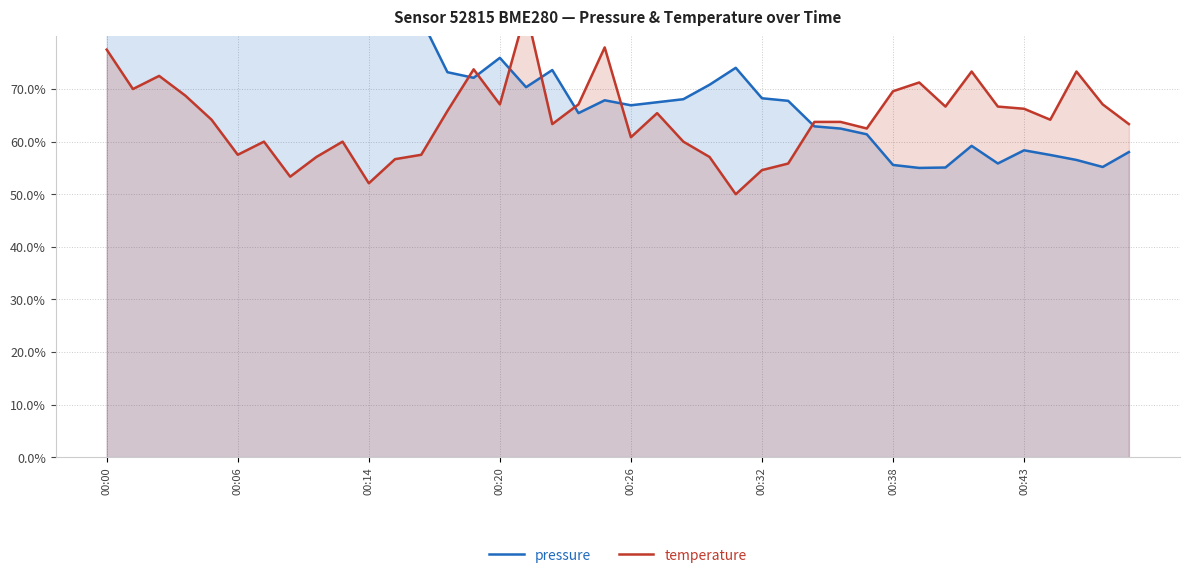

Which category has the lowest value across all series?

24